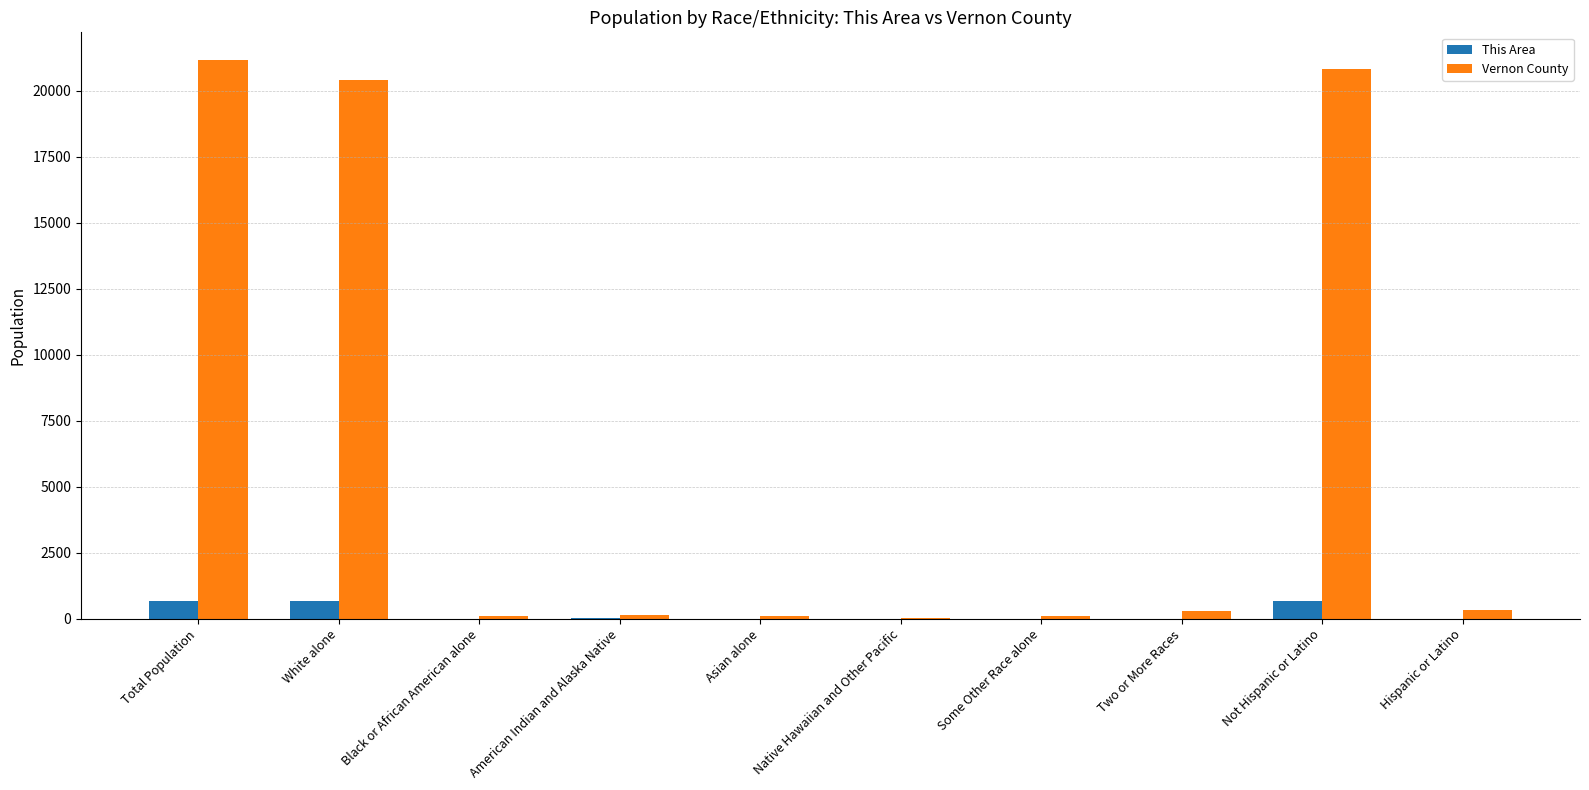

True or false: Vernon County has a value of 7961 at Total Population.

False